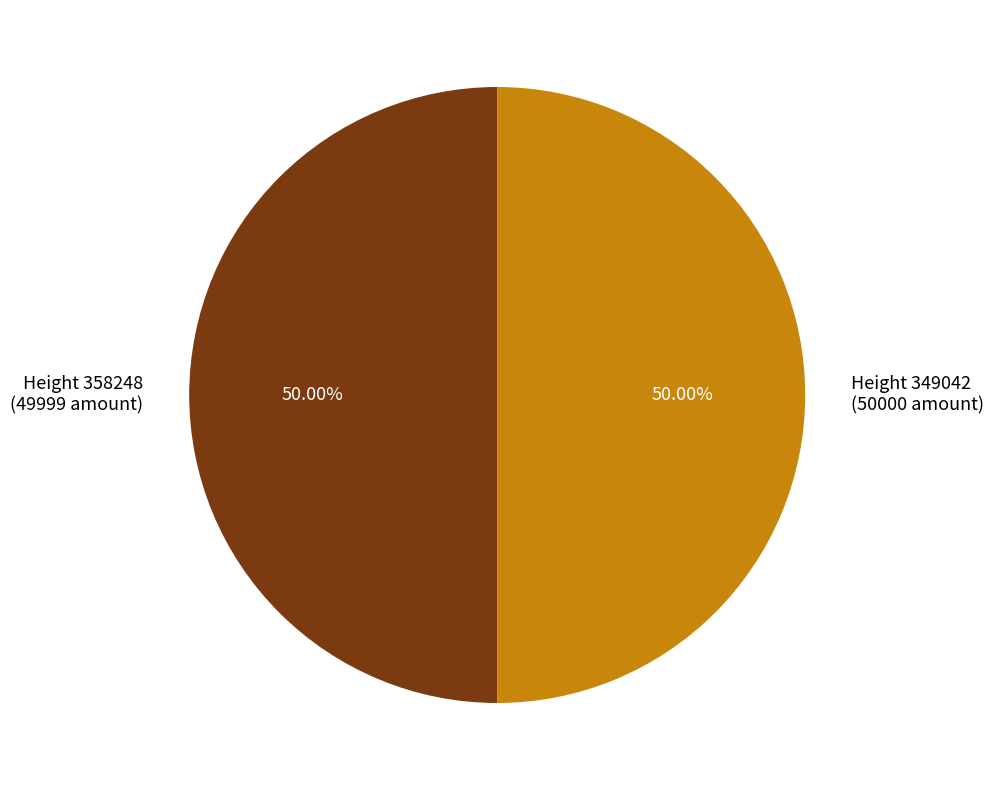

Do Height 349042 (50000 amount) and Height 358248 (49999 amount) together represent more than half of the pie?

Yes